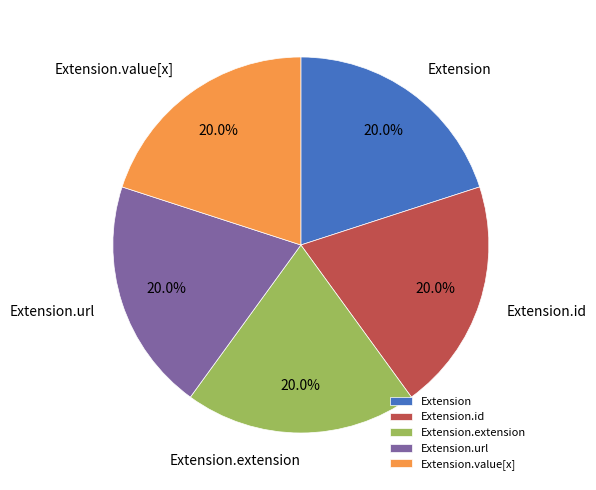

How many slices are in this pie chart?

5